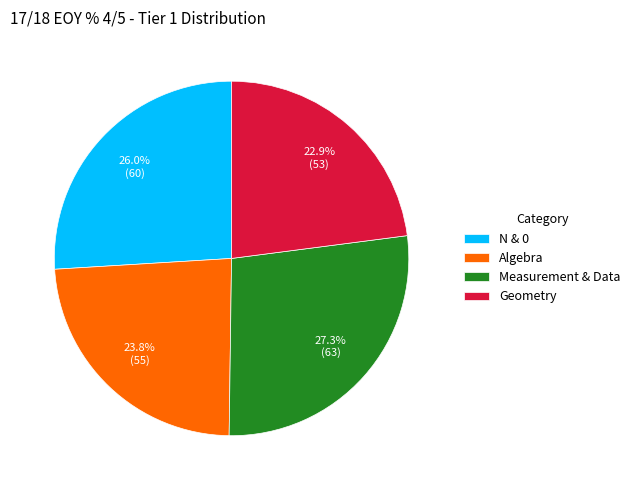

How many slices are in this pie chart?

4